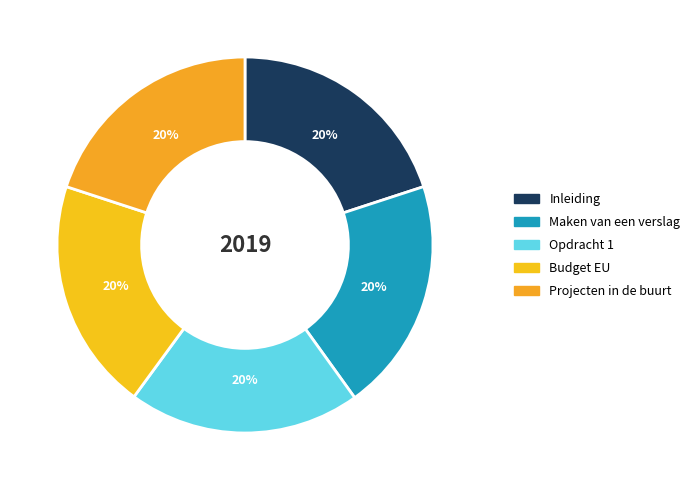

Count the number of slices in the pie.

5